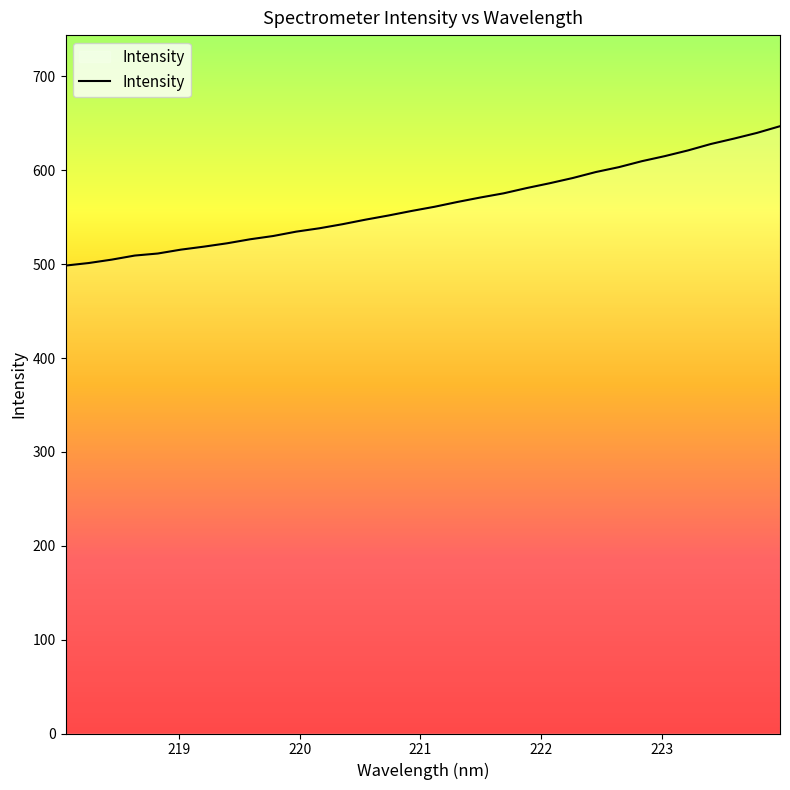

What is the smallest value displayed?

498.5